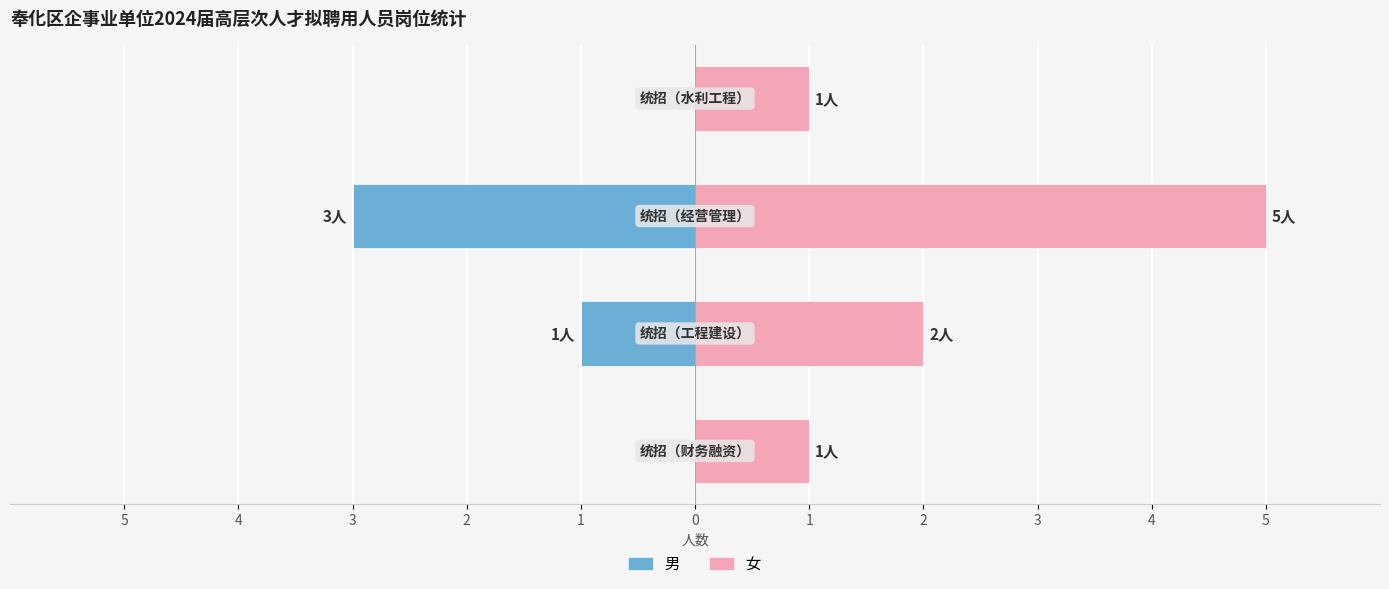

What is the value of the 女 bar at the 4th from the left?

1